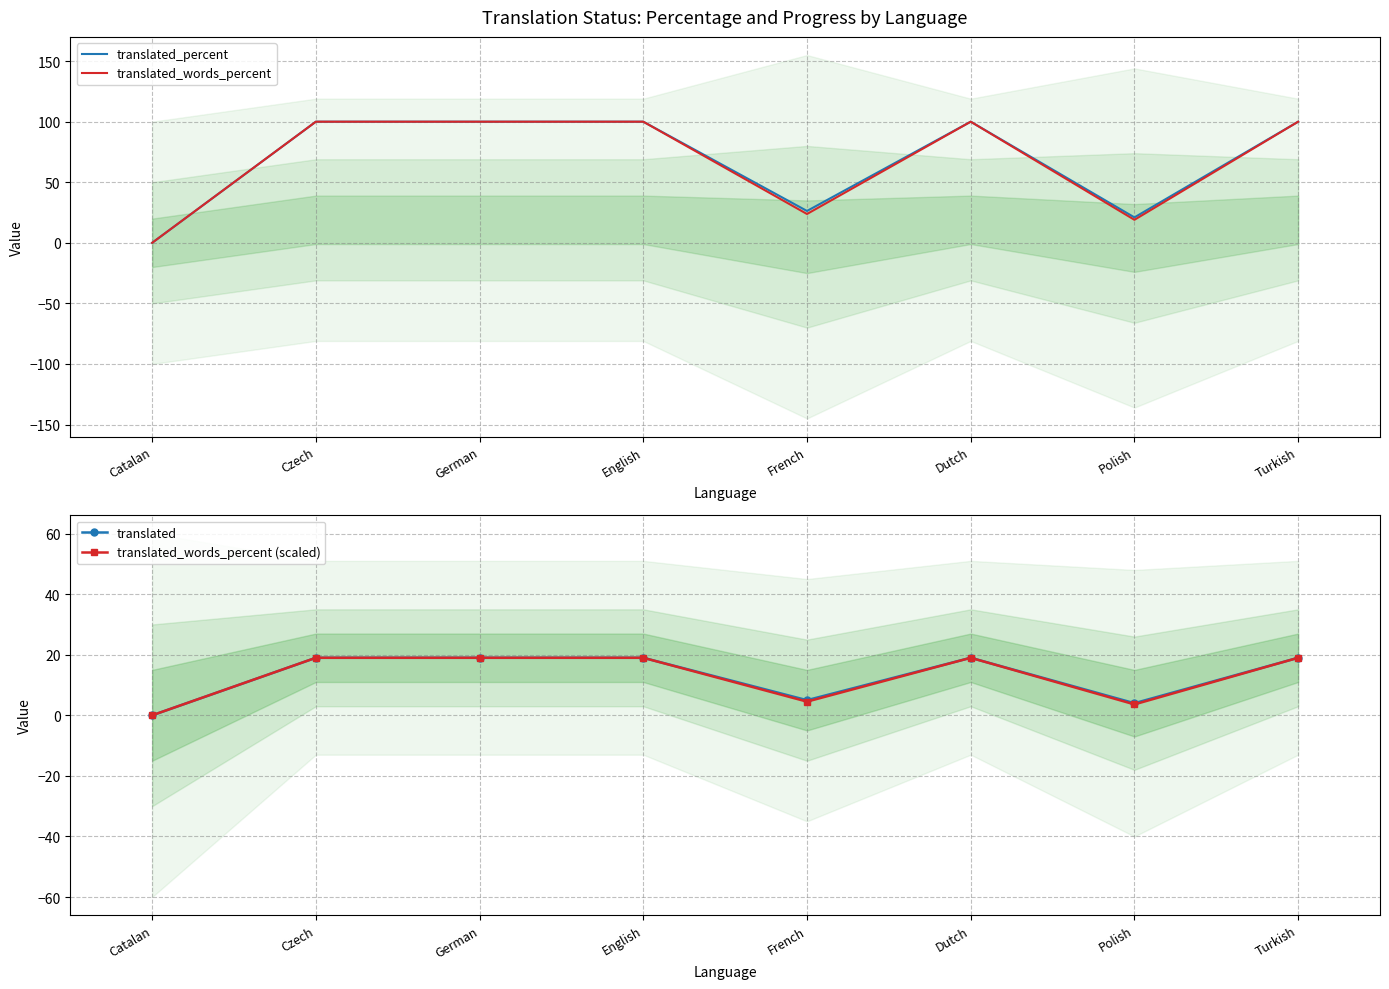

Which has a higher value, Catalan or Dutch?

Dutch